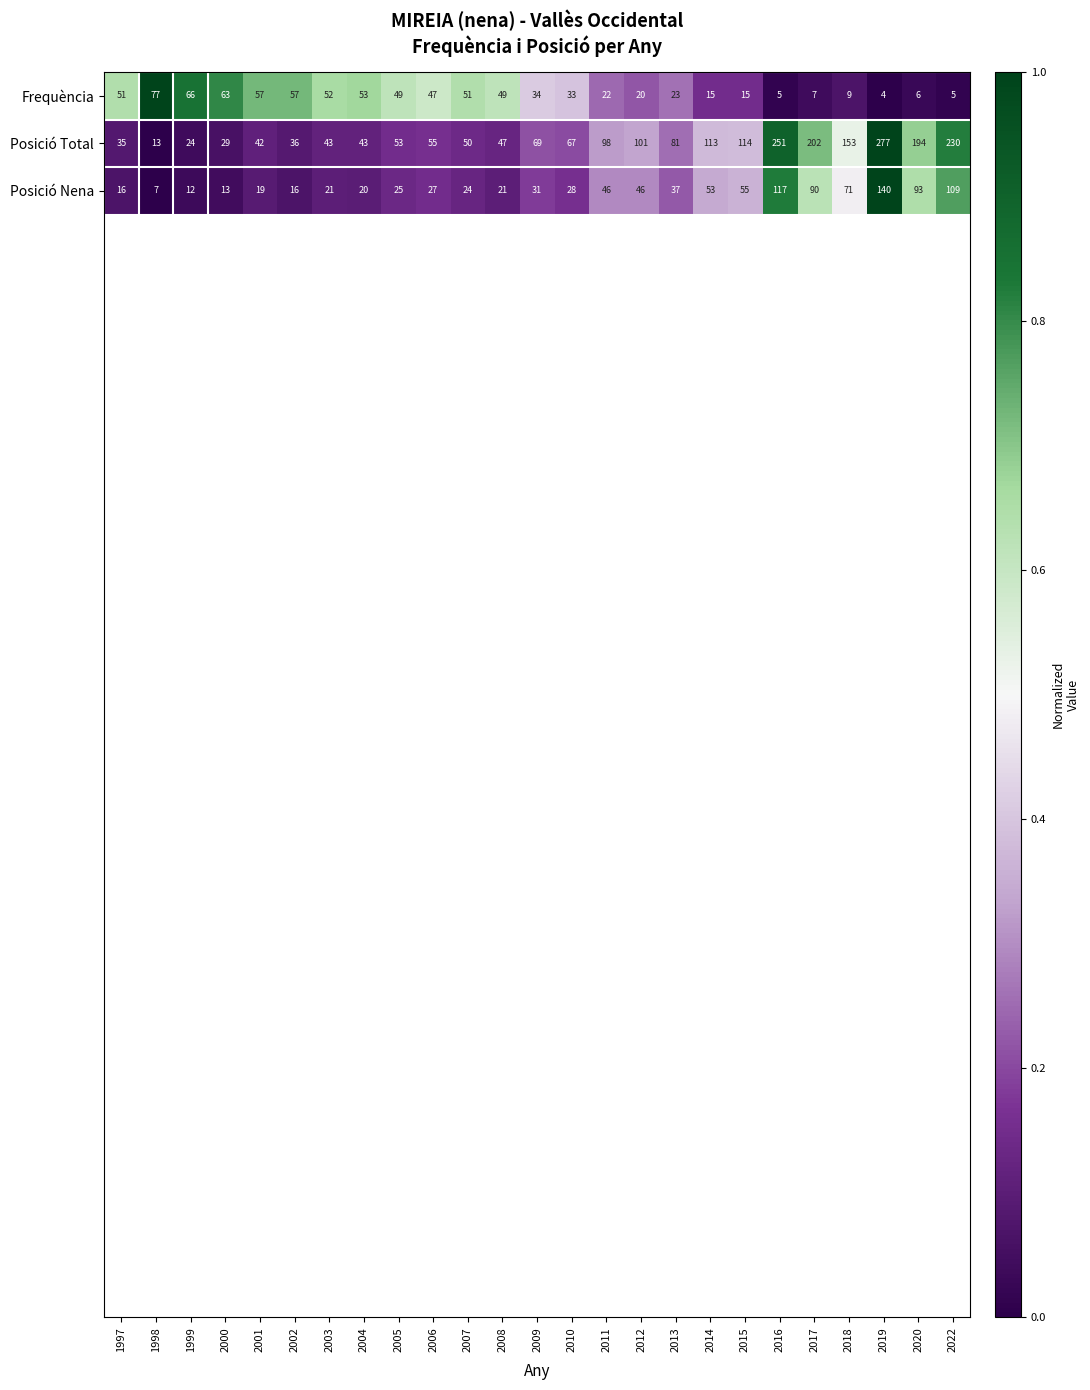

How many values in the Posició Nena series are below 28?

12